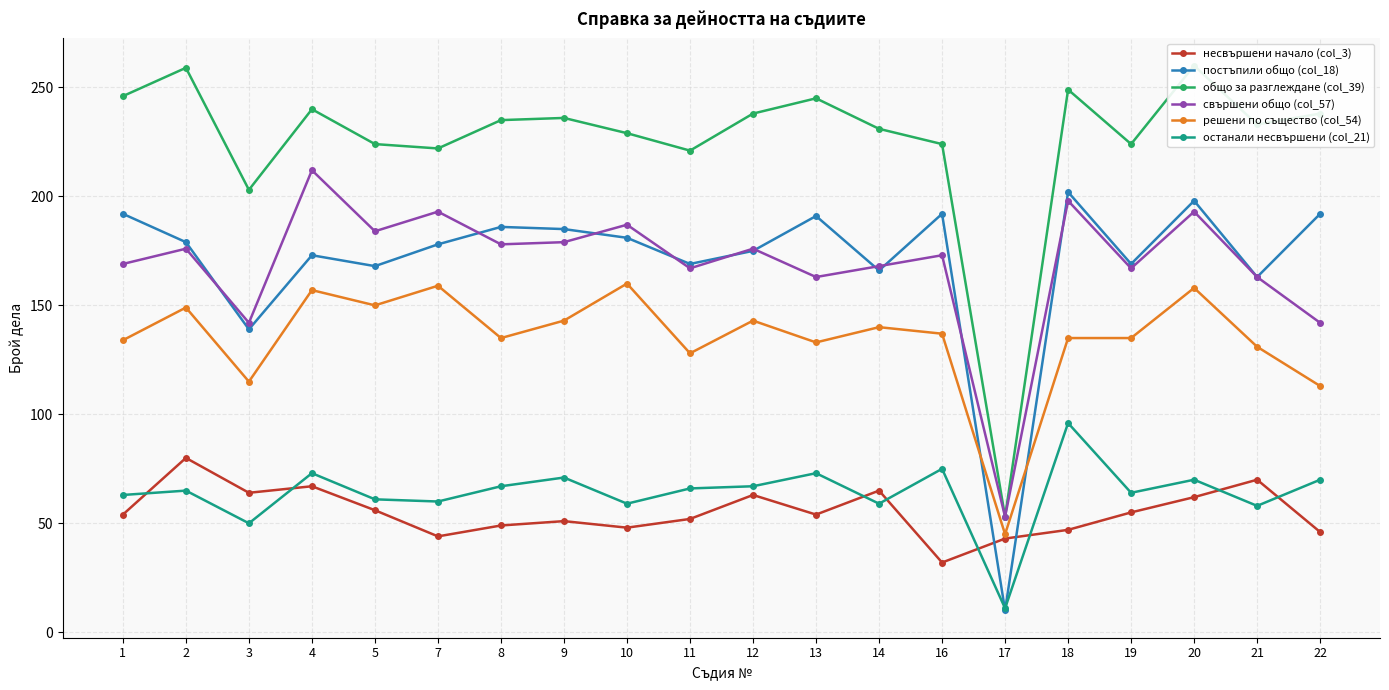

What is the value of the останали несвършени (col_21) point at the 10th from the left?

66